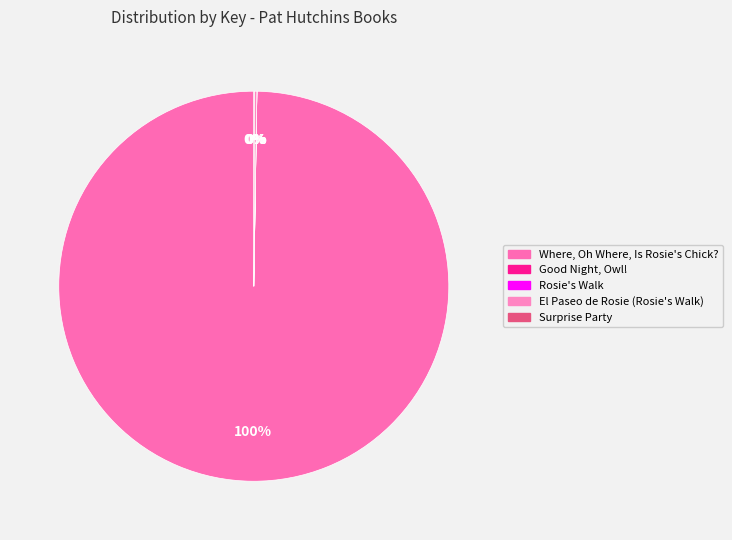

Is it true that Where, Oh Where, Is Rosie's Chick? is 100% of the pie?

True